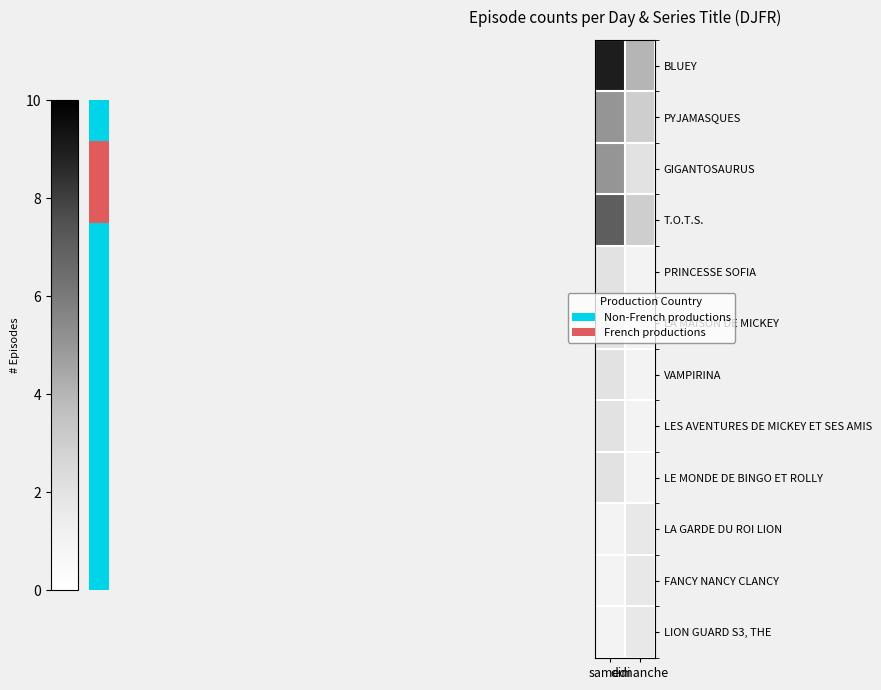

How many series are shown in this chart?

12